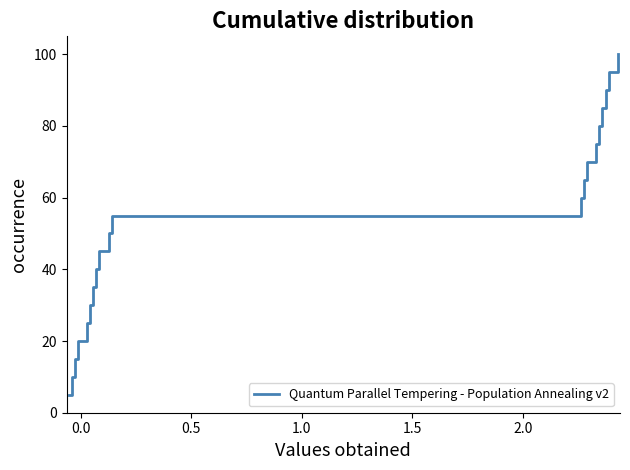

What is the difference between the maximum and minimum values?

95.0